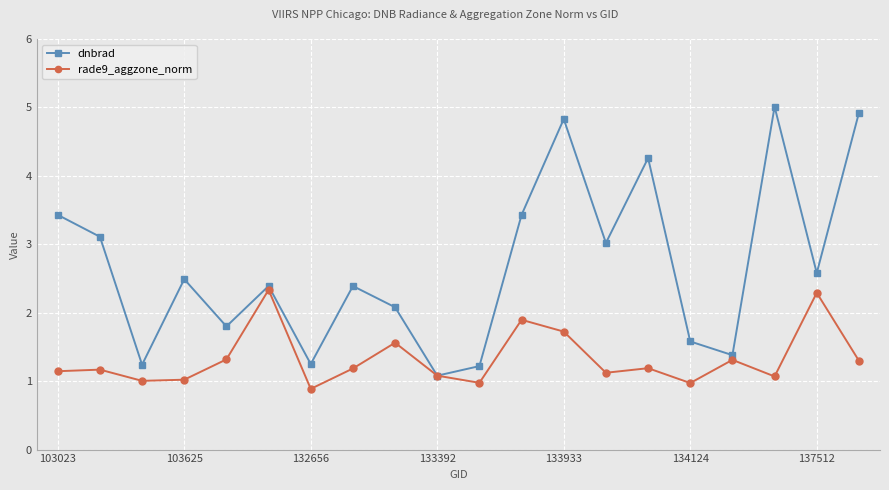

What is the value of the dnbrad point at the 2nd from the left?

3.1